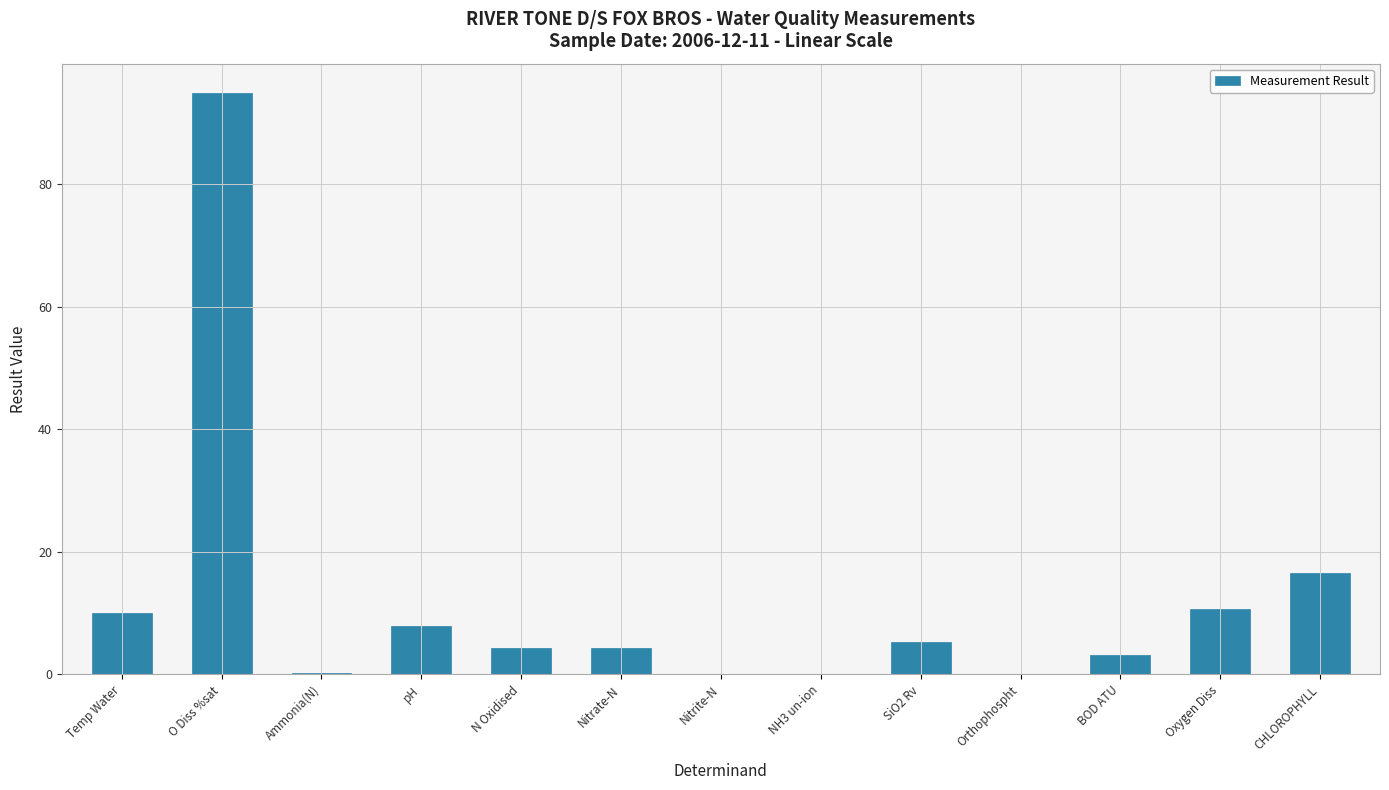

What is the sum of all values?

157.4